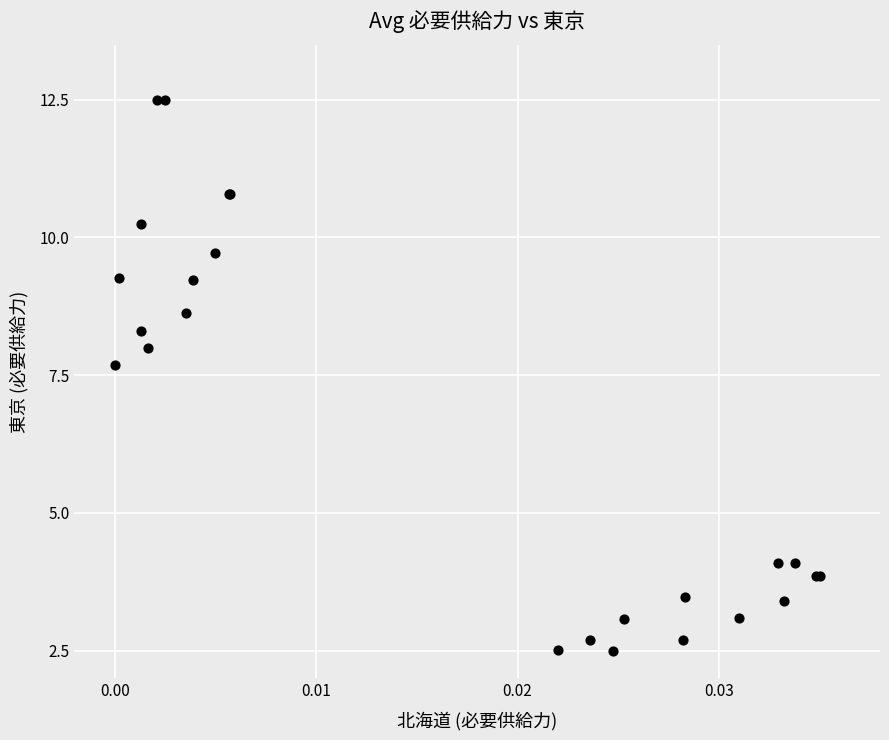

What Y value in the scatter plot is closest to 7?

7.7